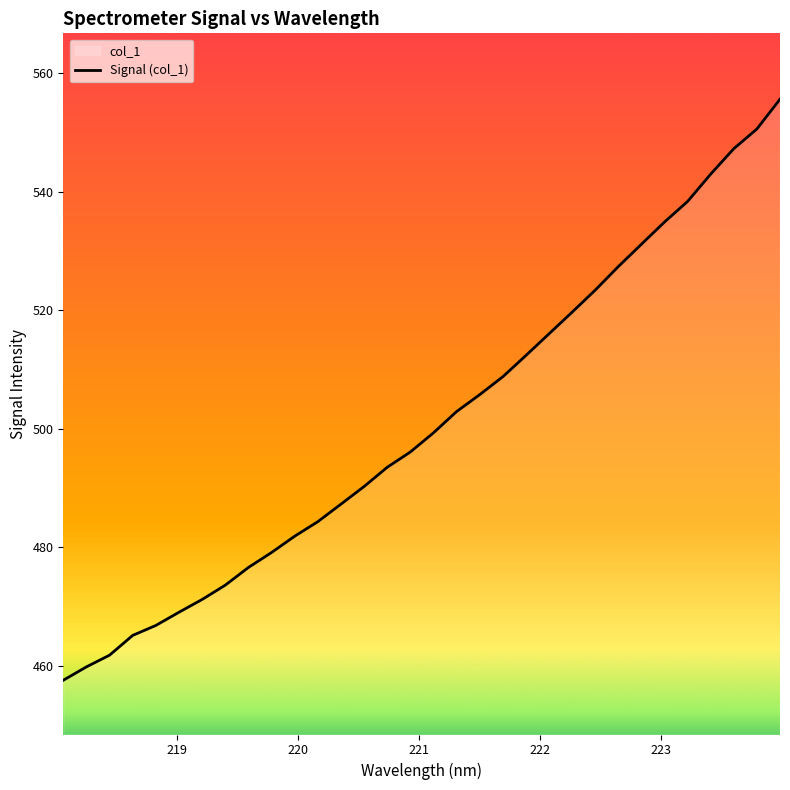

What is the difference between the maximum and minimum values?

98.1